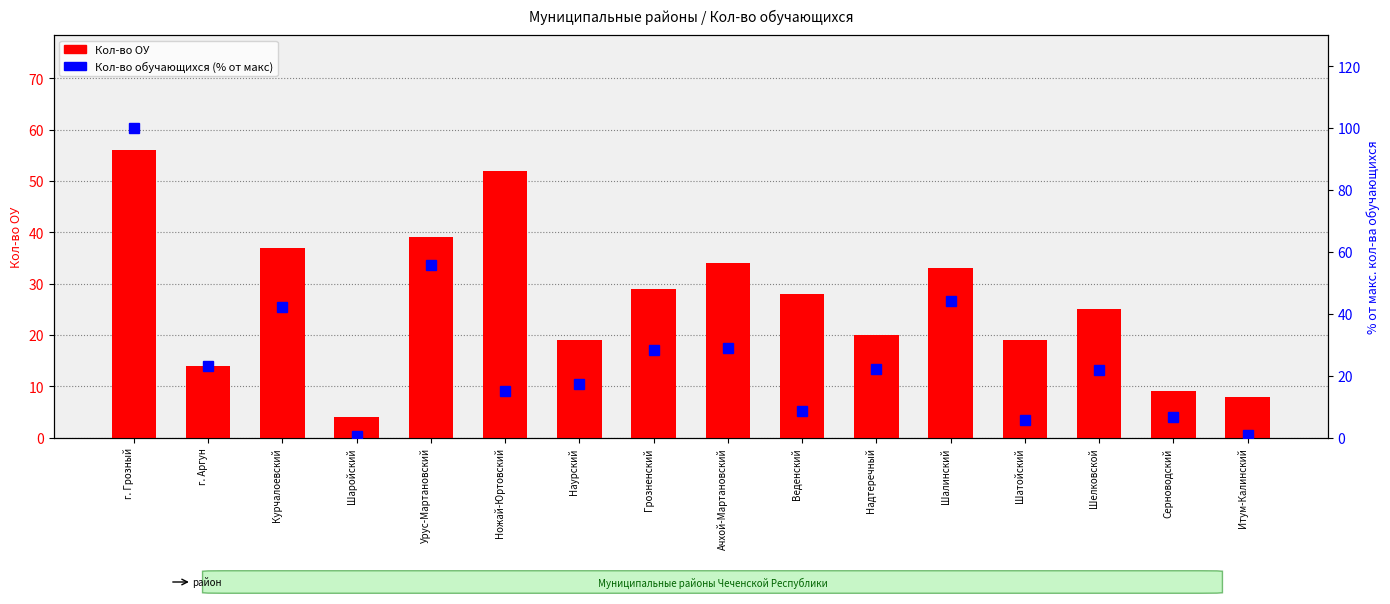

What is the difference between the second highest and minimum values in the Кол-во обучающихся (% от макс) series?

55.2